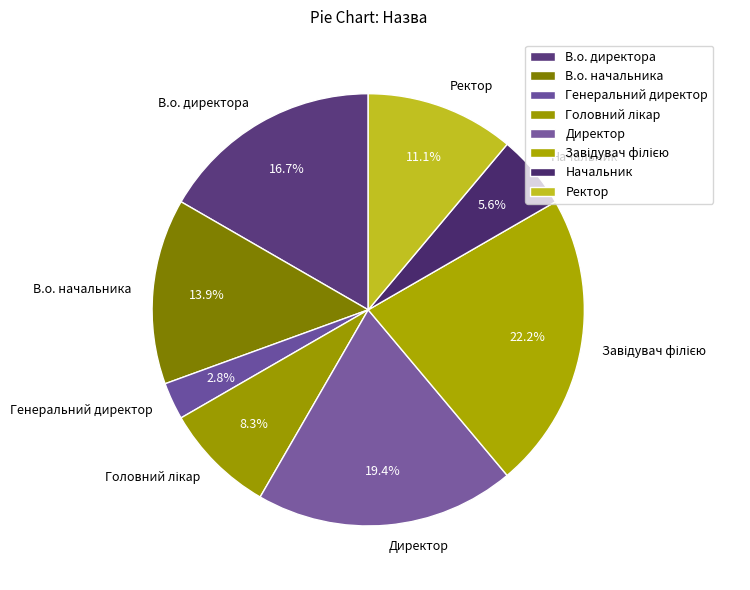

True or false: Начальник accounts for 6% of the total.

True